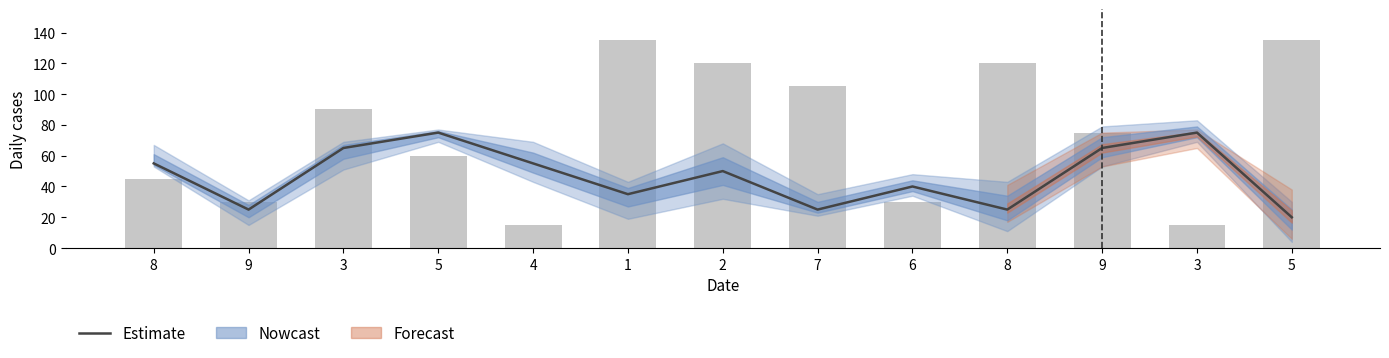

Reading left to right, what are all the values shown in this chart?

Estimate: 8=55	9=25	3=65	5=75	4=55	1=35	2=50	7=25	6=40	8=25	9=65	3=75	5=20
Observed: 8=45	9=30	3=90	5=60	4=15	1=135	2=120	7=105	6=30	8=120	9=75	3=15	5=135